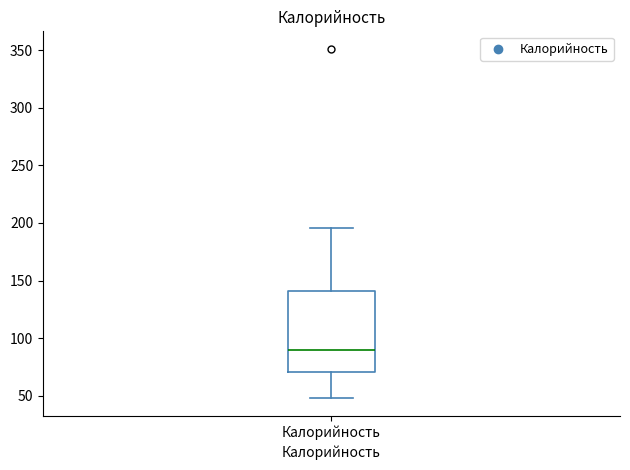

Where does the upper whisker of the box for Калорийность end on the y-axis? The values are not printed on the chart, so give them approximately, as read against the axis.

195